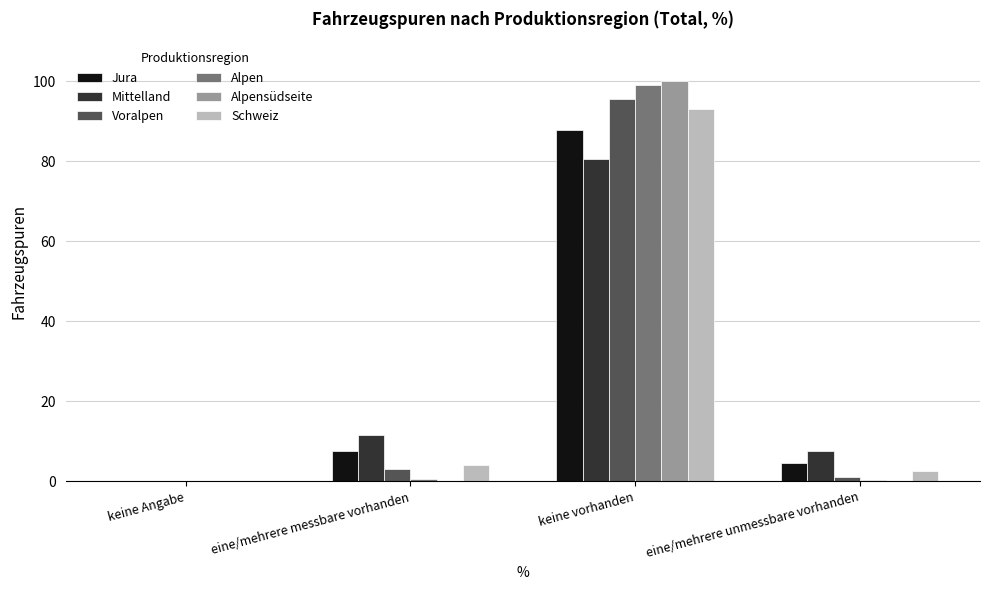

The Voralpen series shows 0.0 at keine Angabe. True or false?

True